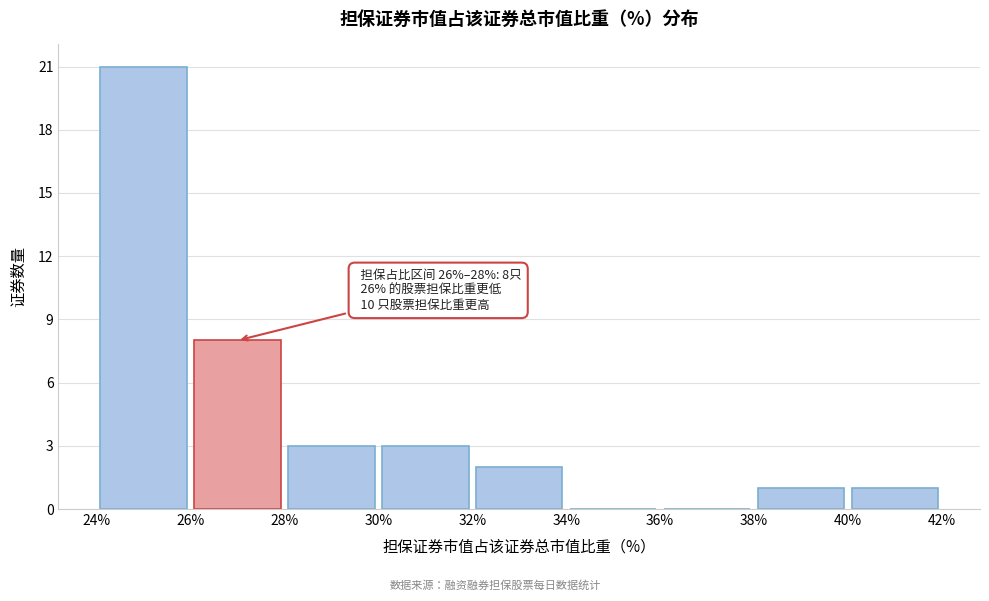

Which range on the x-axis has the tallest bar?

24% to 26%